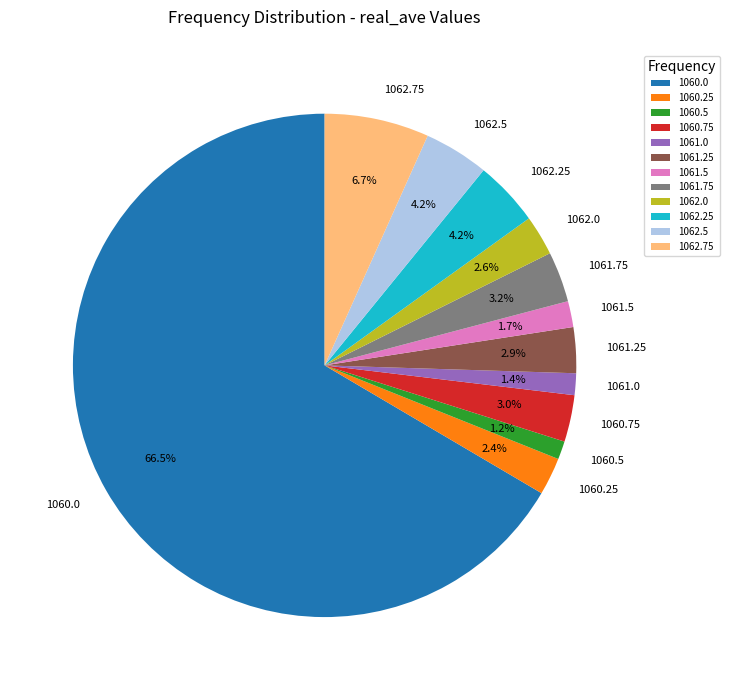

True or false: 1060.25 accounts for 2% of the total.

True